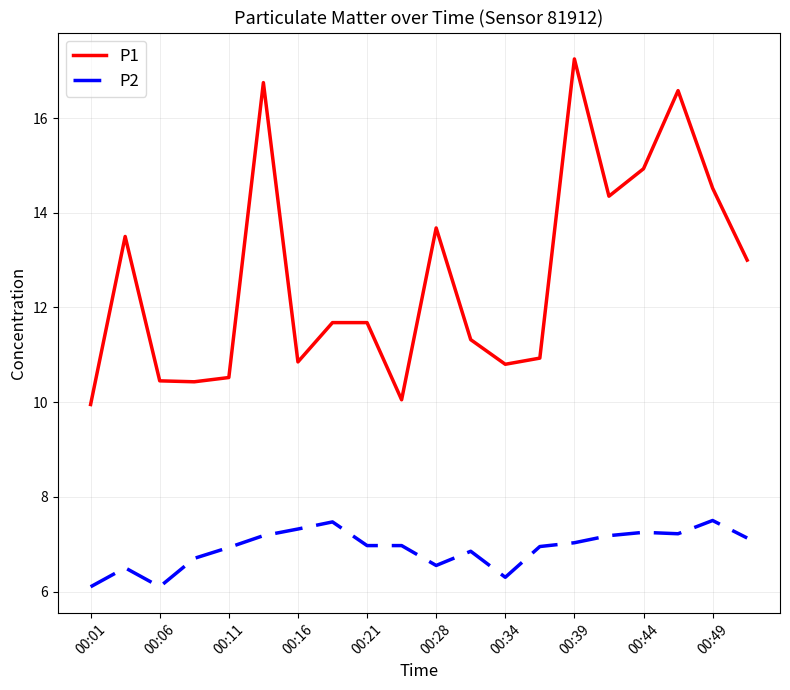

How many lines are shown in the chart?

2